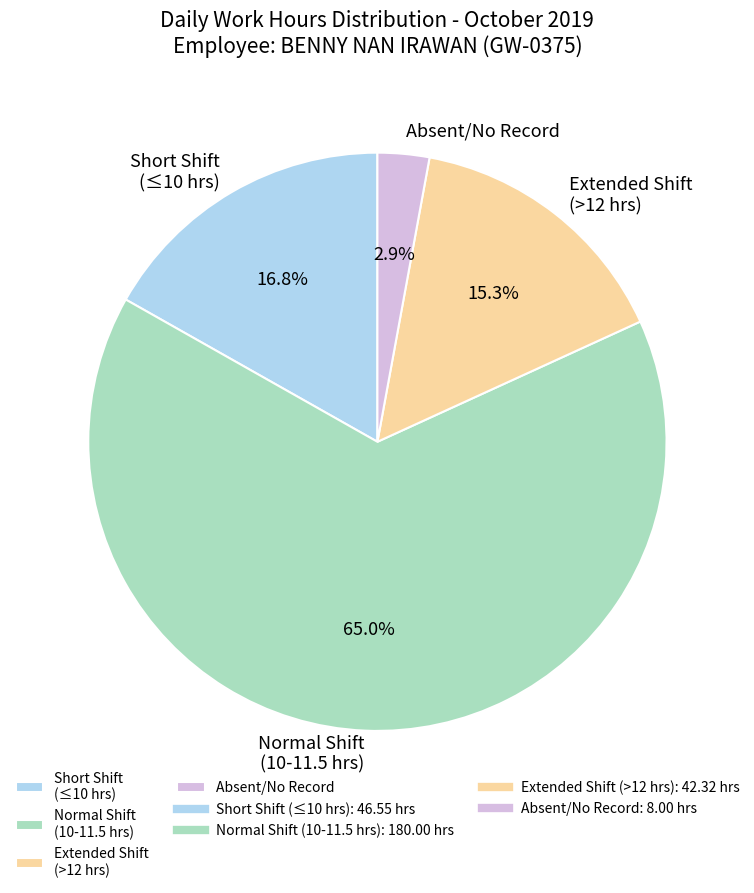

Between Short Shift (≤10 hrs) and Absent/No Record, which is larger?

Short Shift (≤10 hrs)